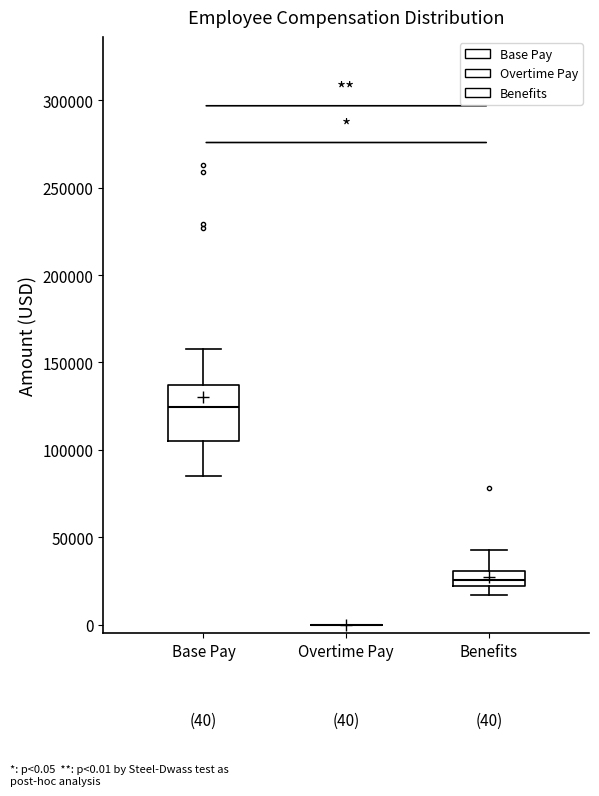

Comparing the boxes themselves (not the whiskers), which one is the tallest?

Base Pay